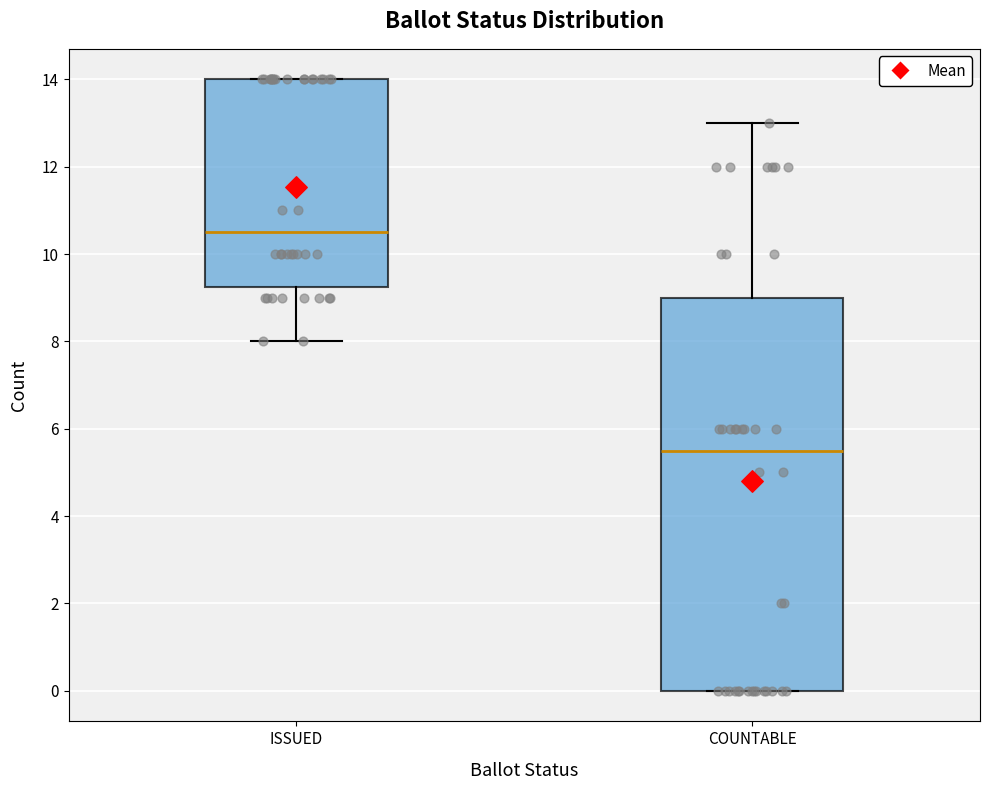

Where does the lower whisker of the box for ISSUED end on the y-axis? The values are not printed on the chart, so give them approximately, as read against the axis.

8.0